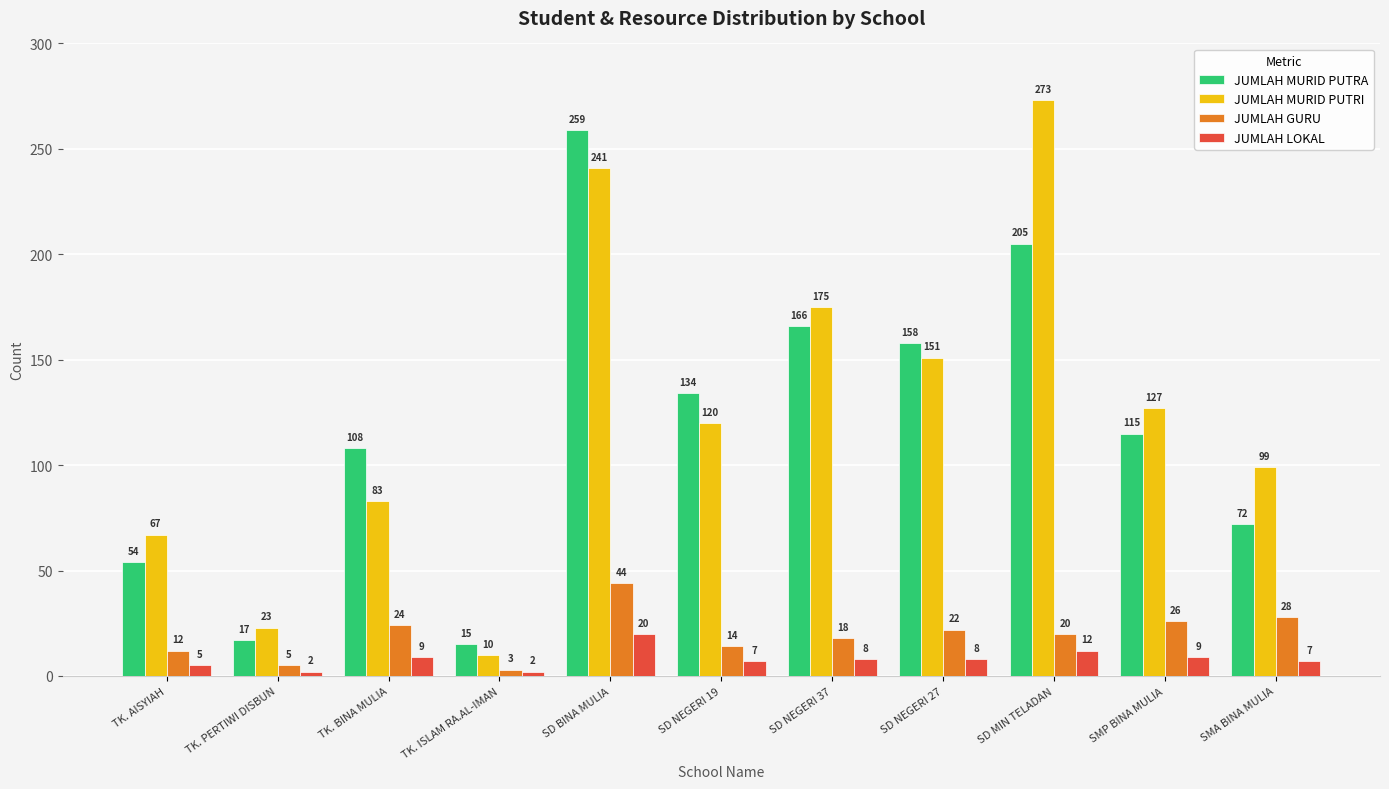

Reading left to right, list all the values displayed in this chart.

JUMLAH MURID PUTRA: TK. AISYIAH=54	TK. PERTIWI DISBUN=17	TK. BINA MULIA=108	TK. ISLAM RA.AL-IMAN=15	SD BINA MULIA=259	SD NEGERI 19=134	SD NEGERI 37=166	SD NEGERI 27=158	SD MIN TELADAN=205	SMP BINA MULIA=115	SMA BINA MULIA=72
JUMLAH MURID PUTRI: TK. AISYIAH=67	TK. PERTIWI DISBUN=23	TK. BINA MULIA=83	TK. ISLAM RA.AL-IMAN=10	SD BINA MULIA=241	SD NEGERI 19=120	SD NEGERI 37=175	SD NEGERI 27=151	SD MIN TELADAN=273	SMP BINA MULIA=127	SMA BINA MULIA=99
JUMLAH GURU: TK. AISYIAH=12	TK. PERTIWI DISBUN=5	TK. BINA MULIA=24	TK. ISLAM RA.AL-IMAN=3	SD BINA MULIA=44	SD NEGERI 19=14	SD NEGERI 37=18	SD NEGERI 27=22	SD MIN TELADAN=20	SMP BINA MULIA=26	SMA BINA MULIA=28
JUMLAH LOKAL: TK. AISYIAH=5	TK. PERTIWI DISBUN=2	TK. BINA MULIA=9	TK. ISLAM RA.AL-IMAN=2	SD BINA MULIA=20	SD NEGERI 19=7	SD NEGERI 37=8	SD NEGERI 27=8	SD MIN TELADAN=12	SMP BINA MULIA=9	SMA BINA MULIA=7